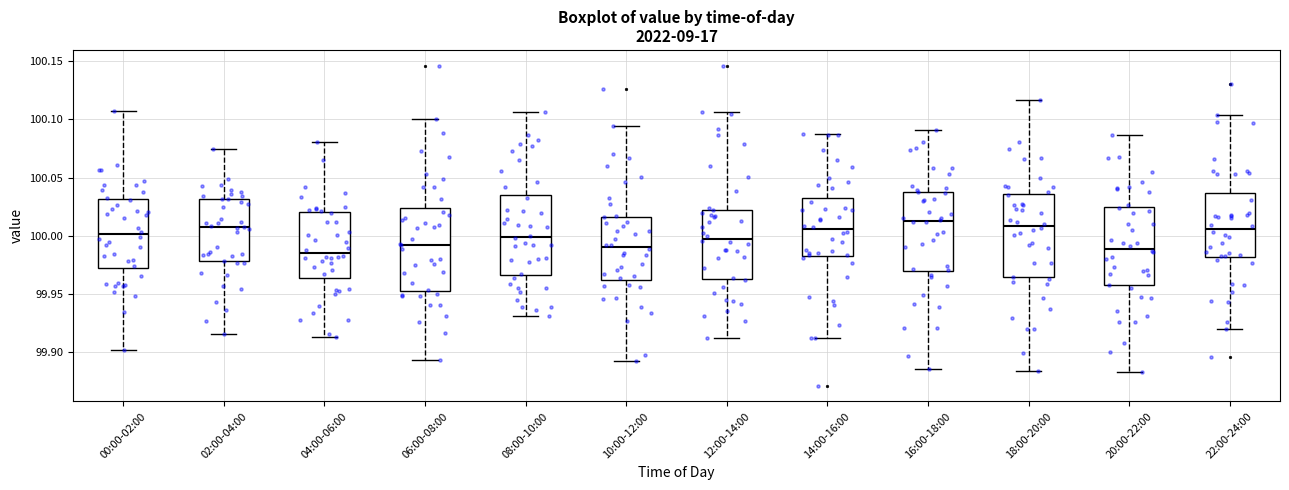

Where does the lower whisker of the box for 08:00-10:00 end on the y-axis? The values are not printed on the chart, so give them approximately, as read against the axis.

99.930